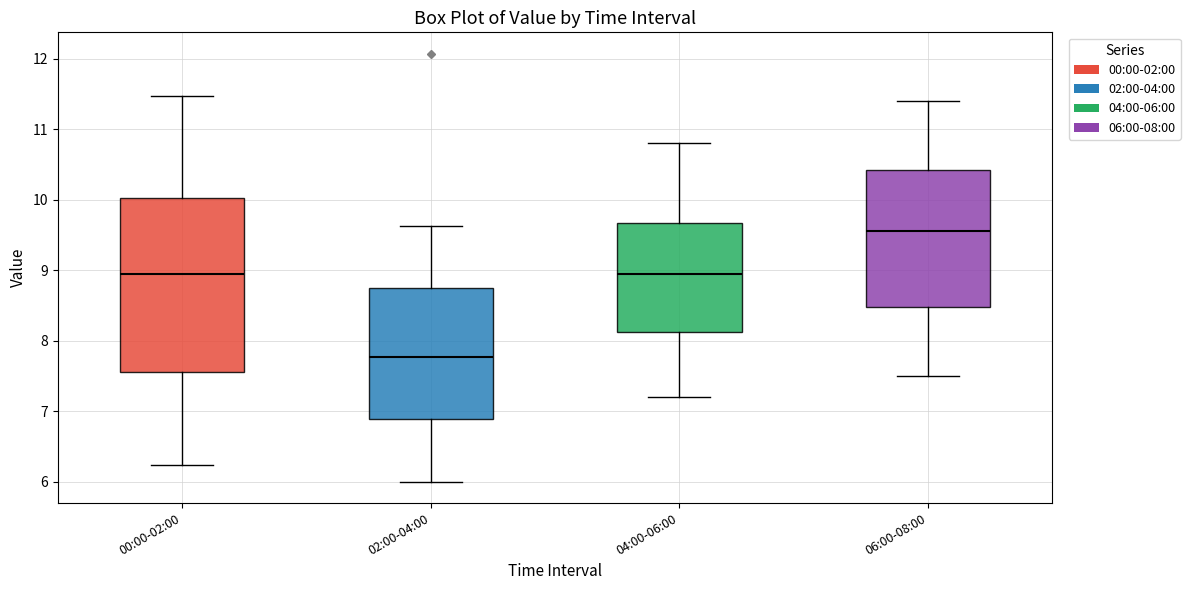

Reading left to right, transcribe this box plot: for each box, give where its median line is, the range the box spans, and where its two whiskers end, as read against the y-axis. The values are not printed on the chart, so give them approximately, as read against the axis.

00:00-02:00: median 9.0, box 7.5 to 10.0, whiskers 6.2 to 11.5
02:00-04:00: median 7.8, box 6.9 to 8.8, whiskers 6.0 to 9.6
04:00-06:00: median 9.0, box 8.1 to 9.7, whiskers 7.2 to 10.8
06:00-08:00: median 9.6, box 8.5 to 10.4, whiskers 7.5 to 11.4